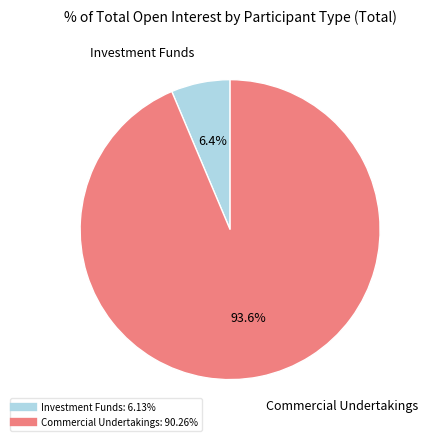

How many slices are in this pie chart?

2